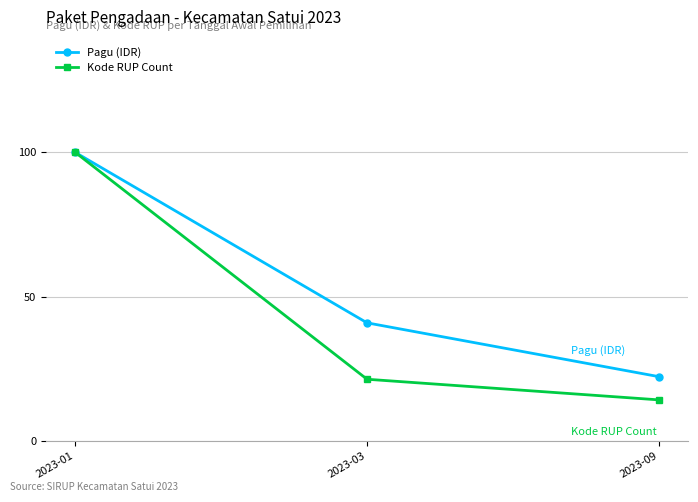

The Kode RUP Count series shows 14.3 at 2023-09. True or false?

True